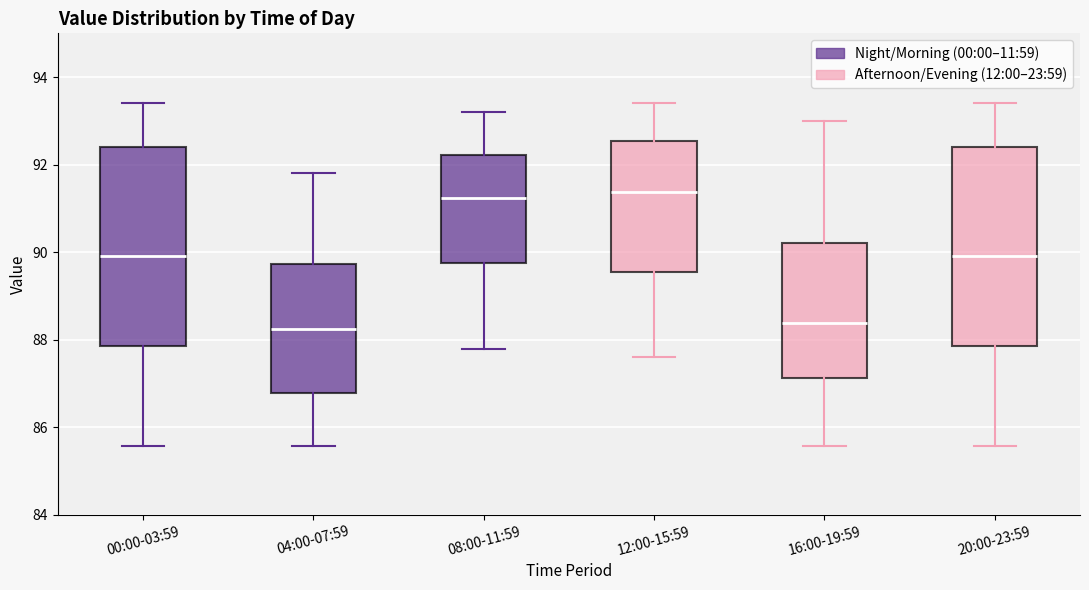

Where is the lower edge of the box for 08:00-11:59 on the y-axis? The values are not printed on the chart, so give them approximately, as read against the axis.

89.8